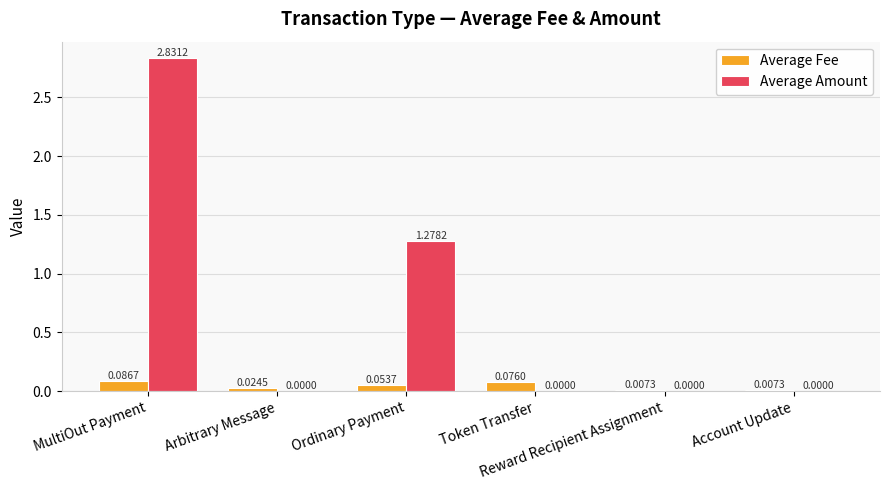

At which category is the sum across all series the highest?

MultiOut Payment